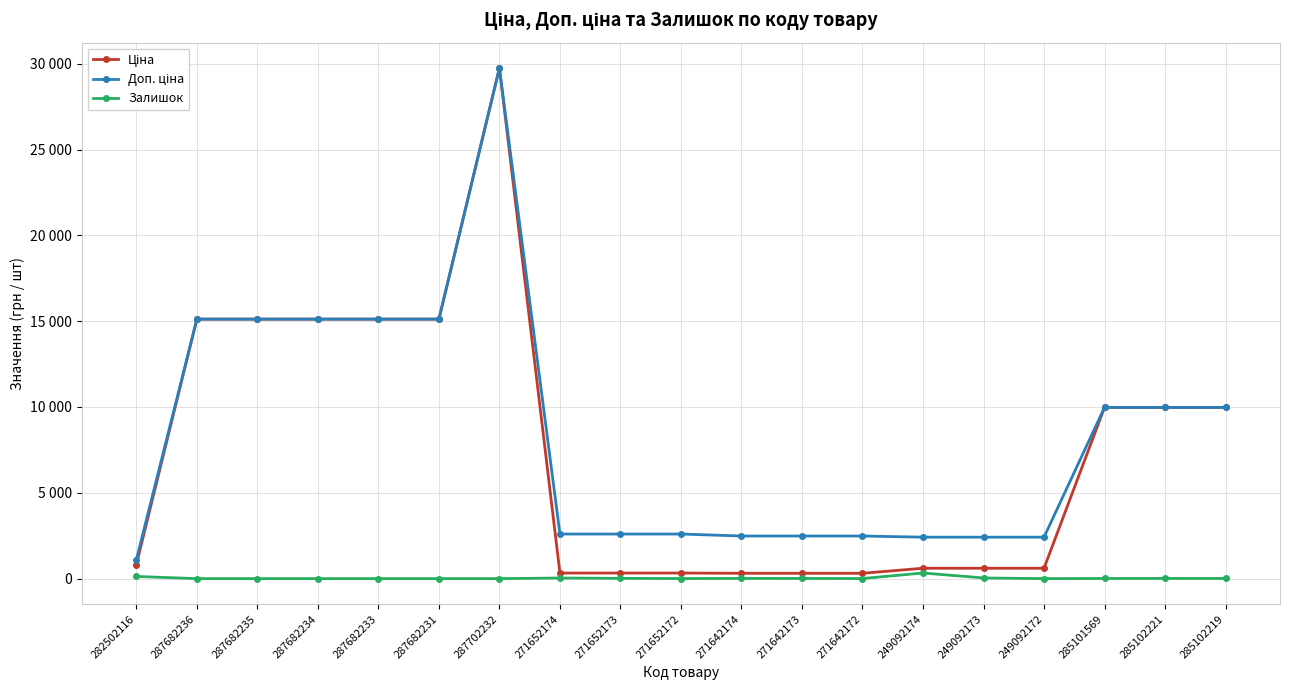

Does the chart display data point markers on the line(s)?

Yes